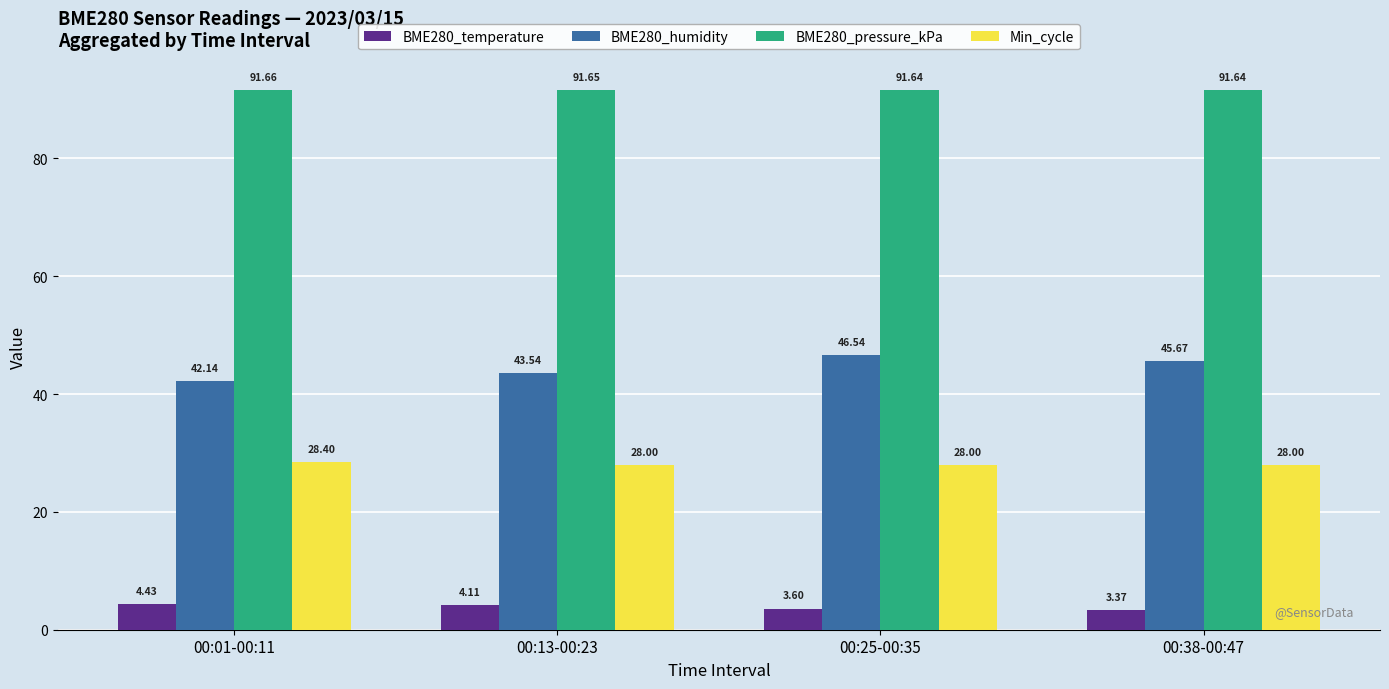

Rank the series by their average value, from highest to lowest.

BME280_pressure_kPa, BME280_humidity, Min_cycle, BME280_temperature